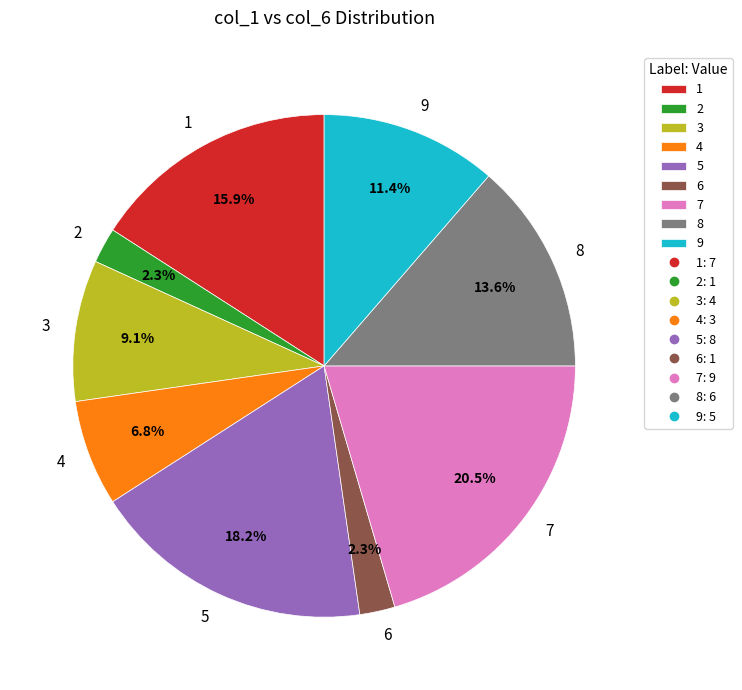

To the nearest percent, what is the average slice percentage?

11%